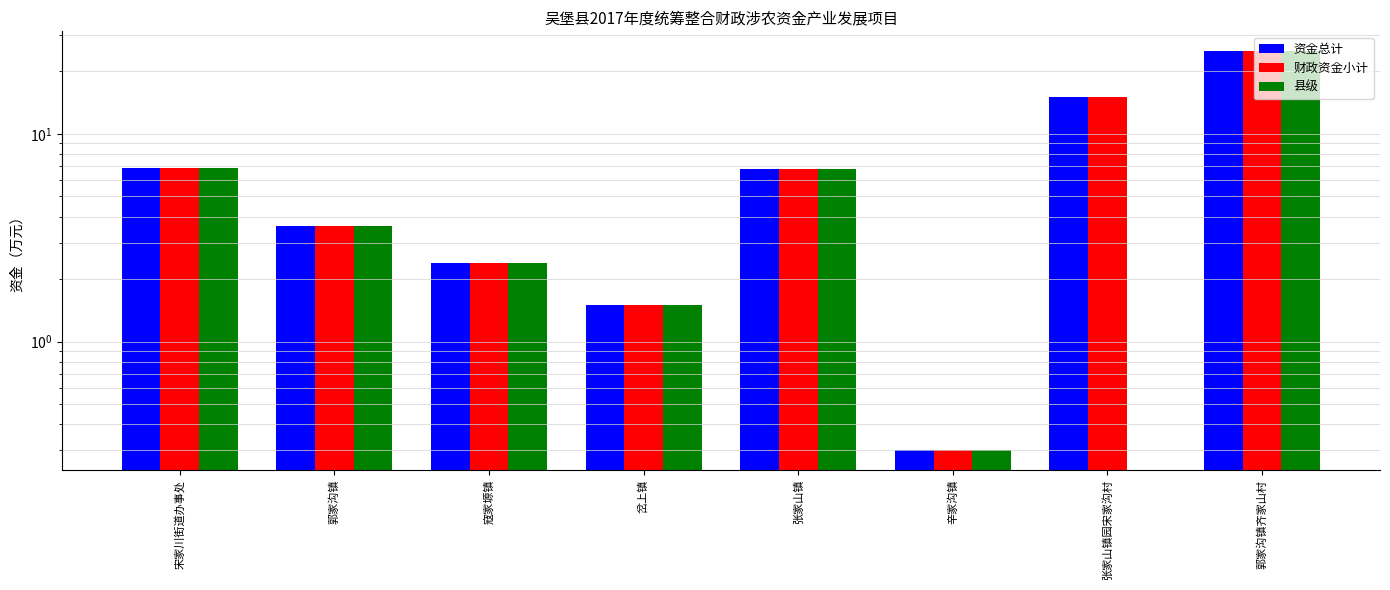

Where does the 财政资金小计 series first go above 6?

宋家川街道办事处